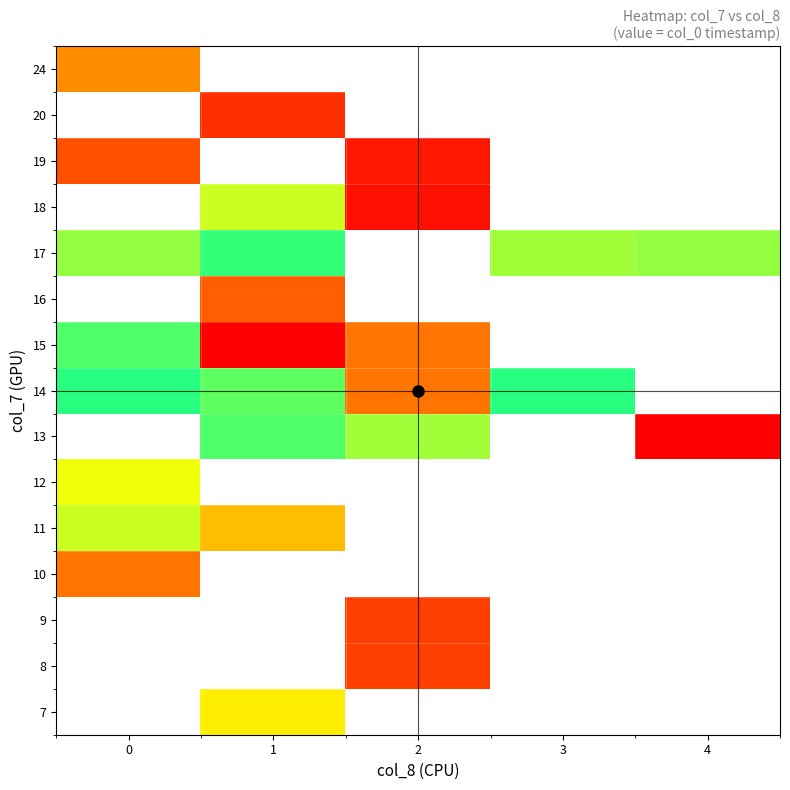

Which category has the highest value across all series?

4